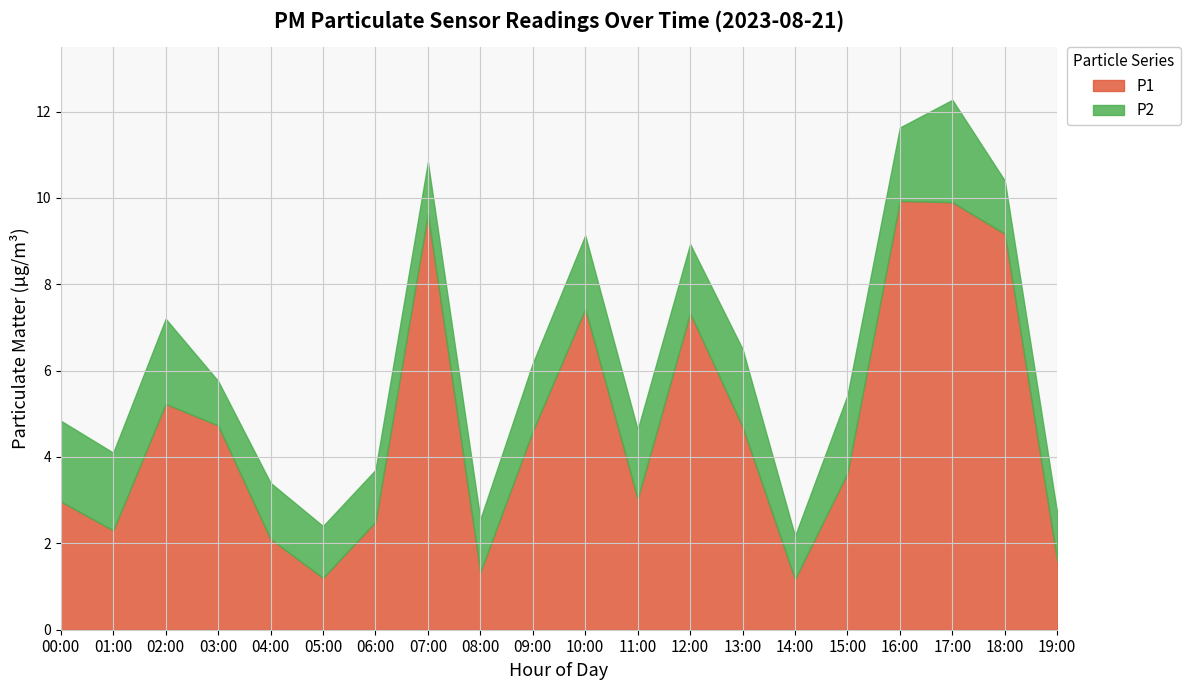

What are all the series names shown in the legend?

P1, P2